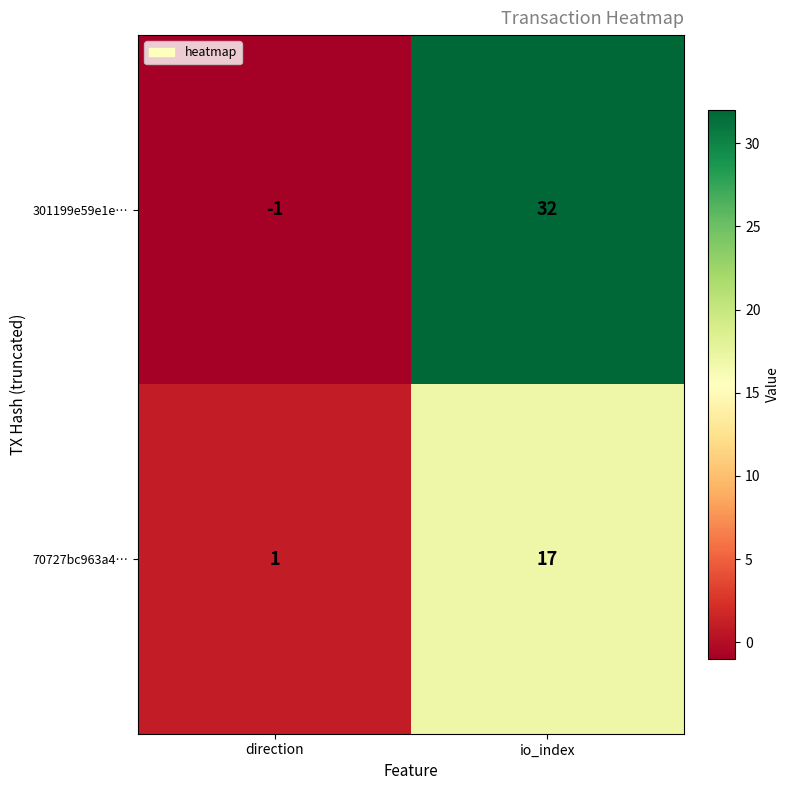

What is the greatest value displayed?

32